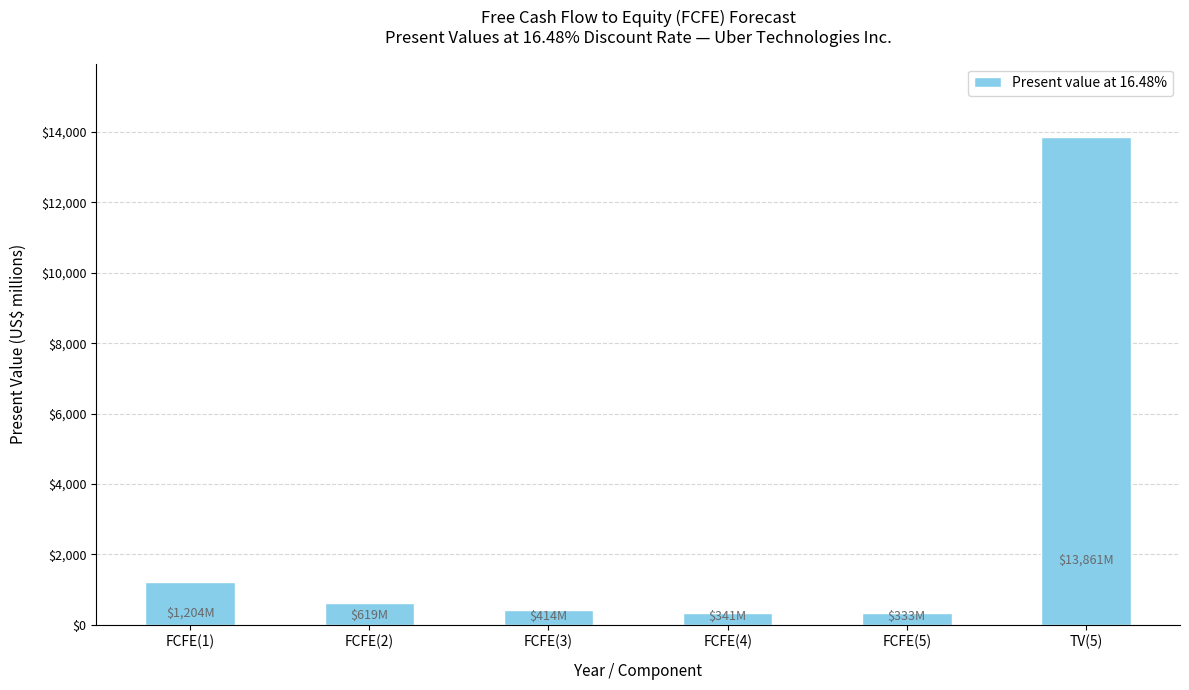

What is the average value?

2795